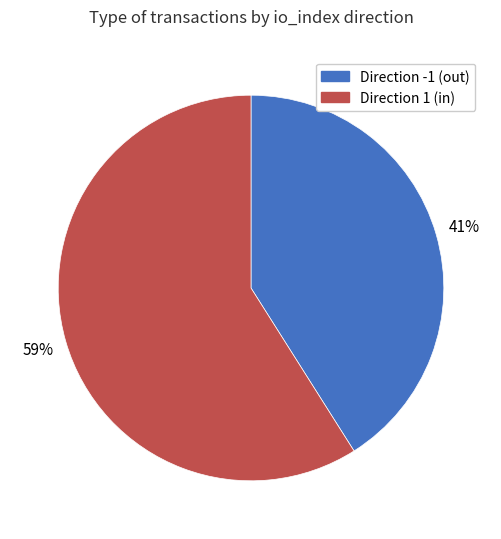

To the nearest percent, what portion does Direction 1 (in) represent?

59%